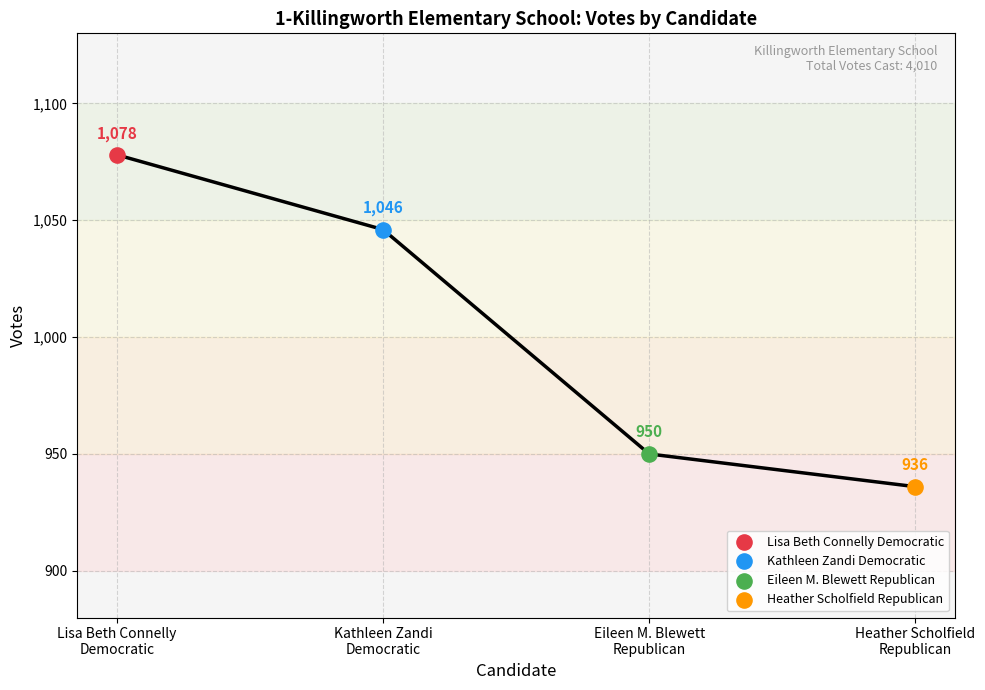

What is the change in value from Lisa Beth Connelly
Democratic to Heather Scholfield
Republican?

-142